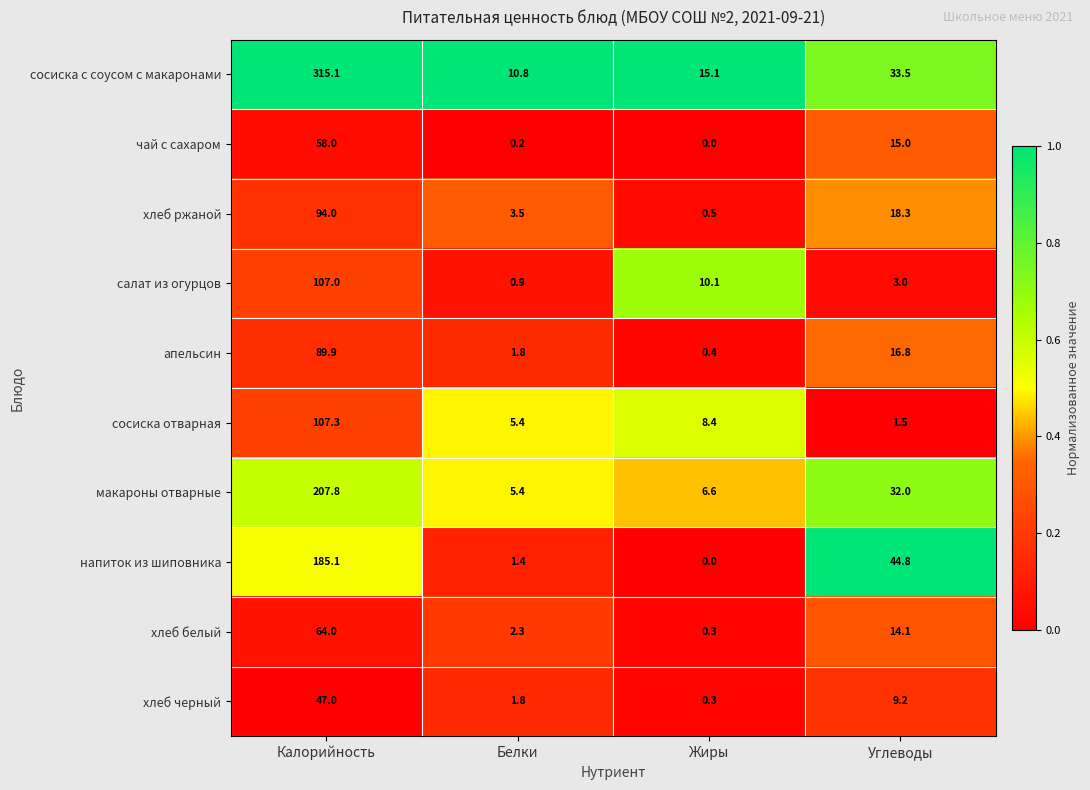

List the series in order of their peak value, lowest first.

хлеб черный, чай с сахаром, хлеб белый, апельсин, хлеб ржаной, салат из огурцов, сосиска отварная, напиток из шиповника, макароны отварные, сосиска с соусом с макаронами